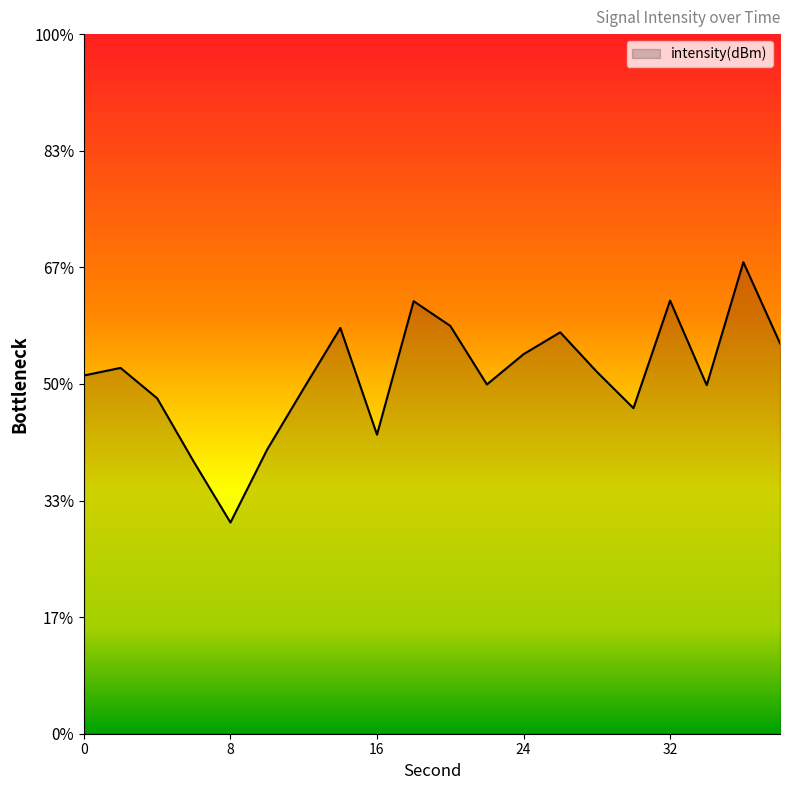

Reading left to right, list all the values displayed in this chart.

-112.3	-112.2	-112.8	-114.2	-115.5	-113.9	-112.6	-111.3	-113.6	-110.7	-111.3	-112.5	-111.9	-111.4	-112.2	-113.0	-110.7	-112.5	-109.9	-111.6